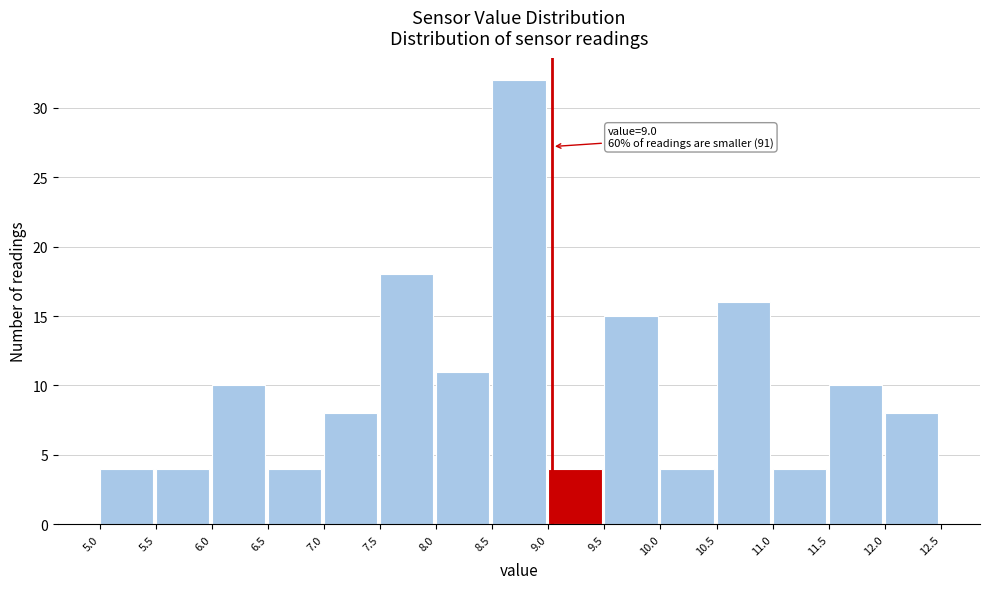

Over which range of the x-axis is the bar tallest?

8.5 to 9.0